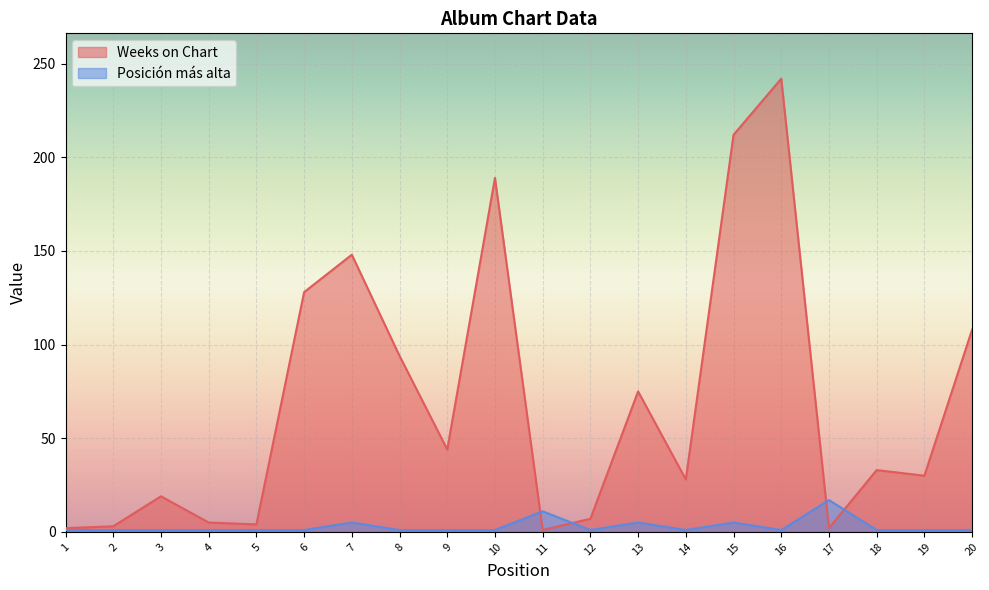

How many lines are shown in the chart?

2